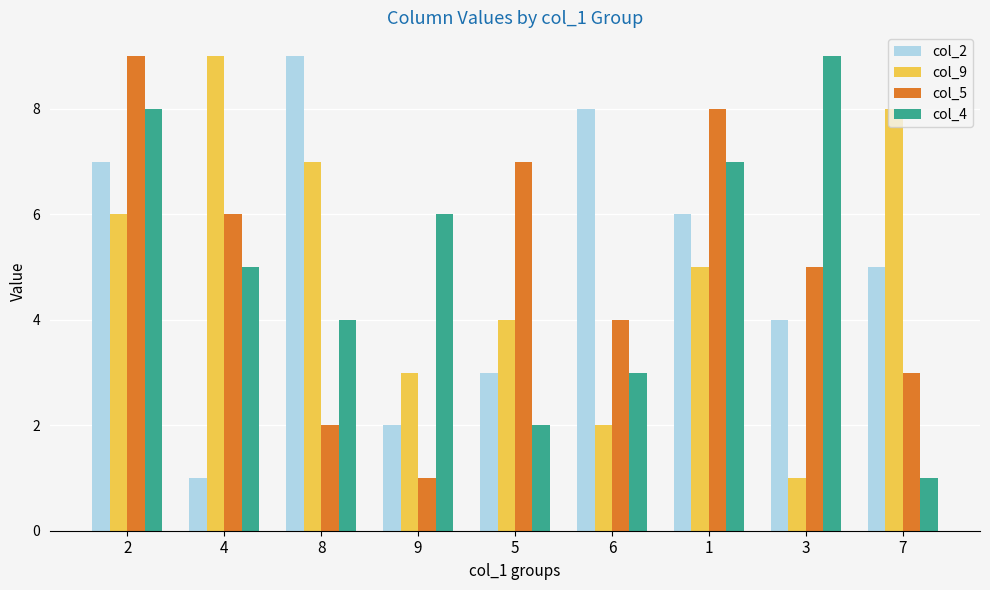

True or false: col_9 has a value of 12 at 7.

False